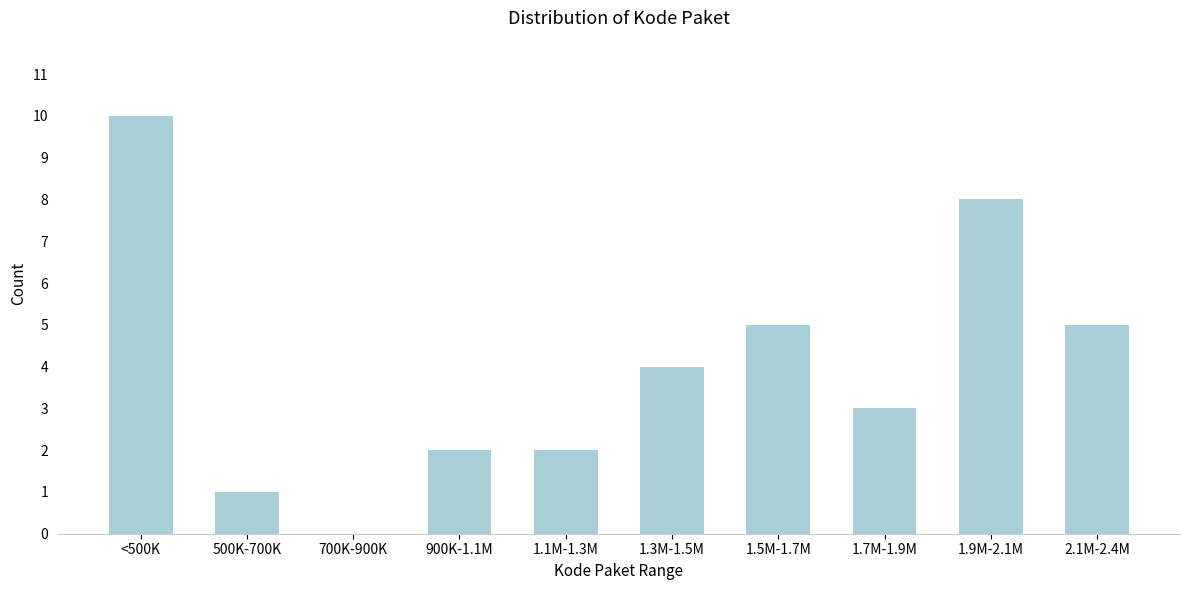

Reading left to right, what are all the values shown in this chart?

<500K=10	500K-700K=1	700K-900K=0	900K-1.1M=2	1.1M-1.3M=2	1.3M-1.5M=4	1.5M-1.7M=5	1.7M-1.9M=3	1.9M-2.1M=8	2.1M-2.4M=5